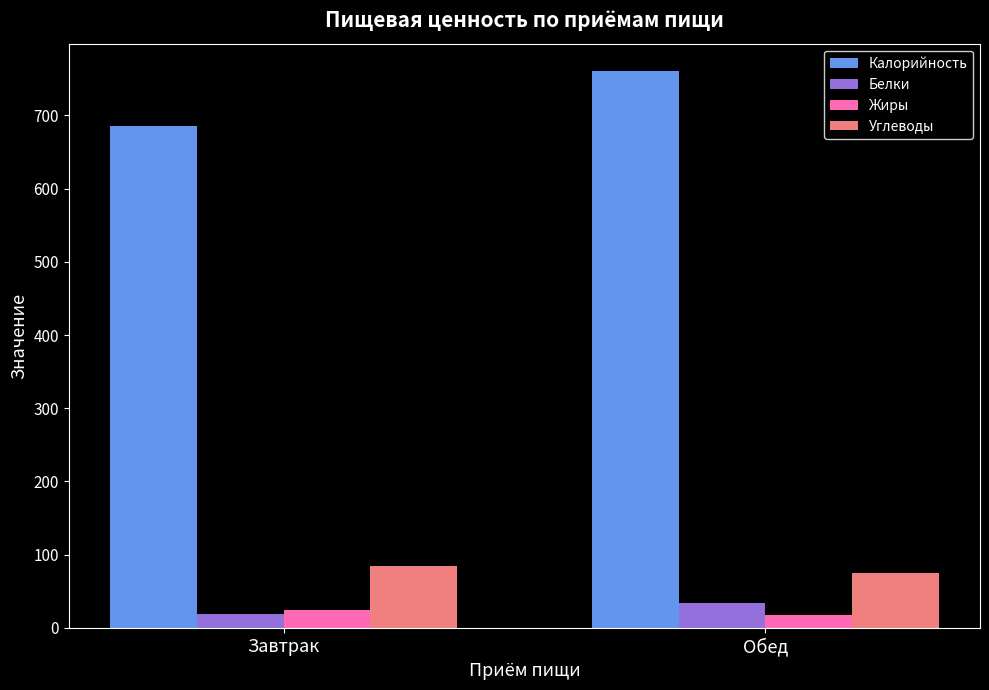

Does the chart contain any negative values?

No